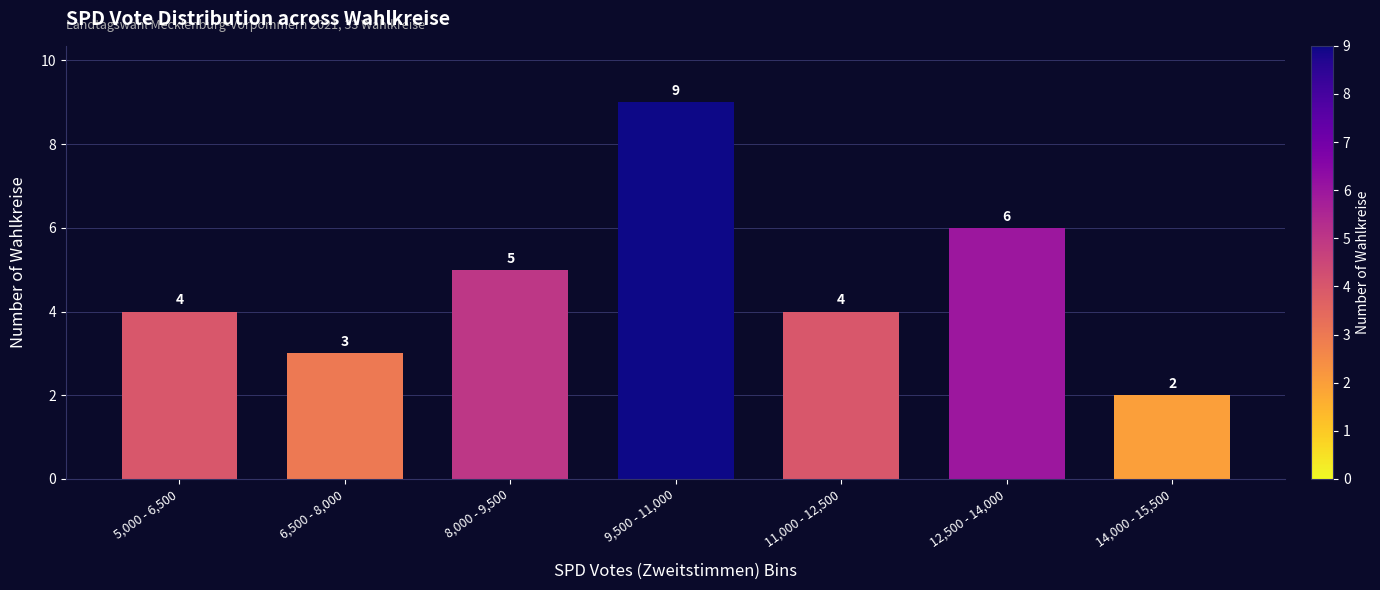

Reading right to left, extract all data points from this chart.

2	6	4	9	5	3	4